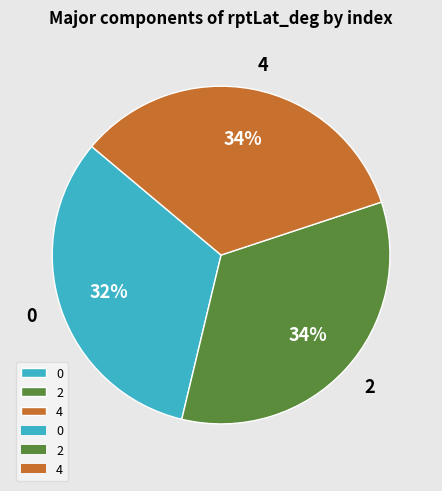

Does 4 represent more than half of the total?

No